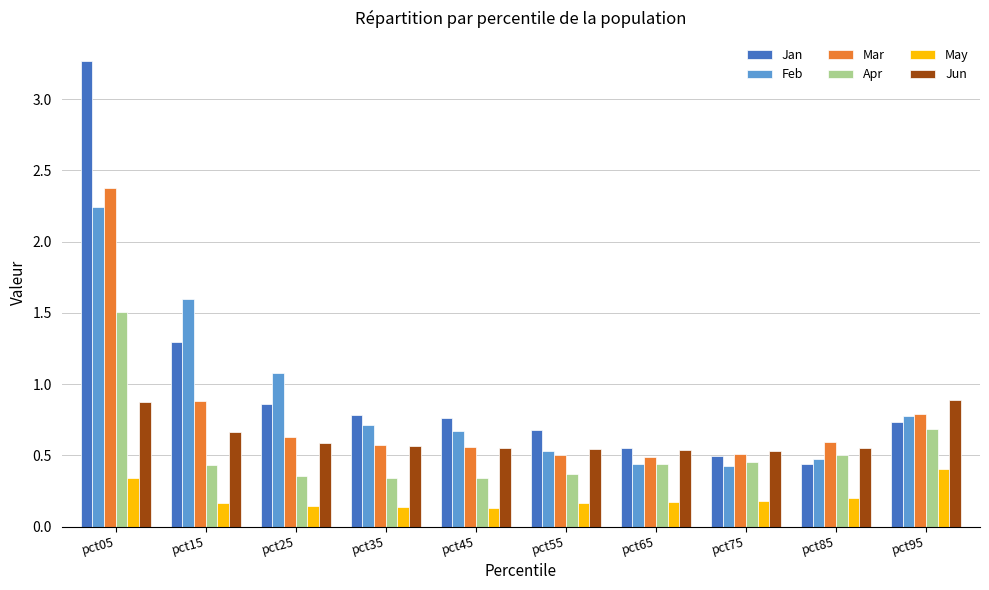

What are all the series names shown in the legend?

Jan, Feb, Mar, Apr, May, Jun